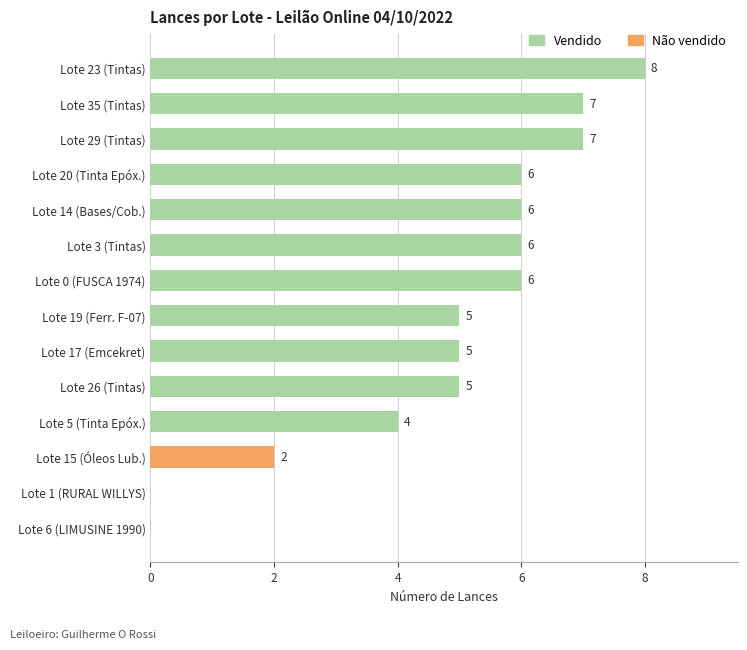

What is the change in value from Lote 19 (Ferr. F-07) to Lote 3 (Tintas)?

+1